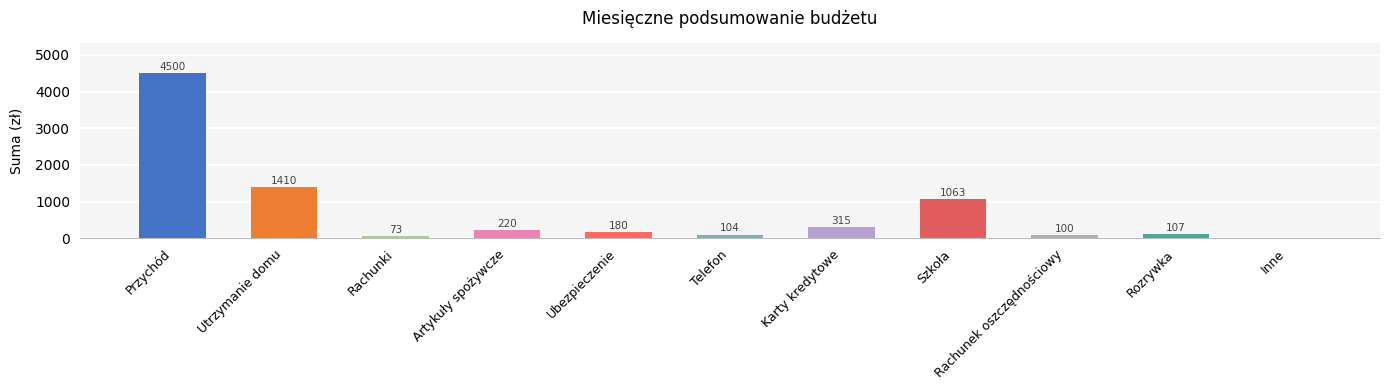

True or false: the data shows 73 at Rachunki.

True